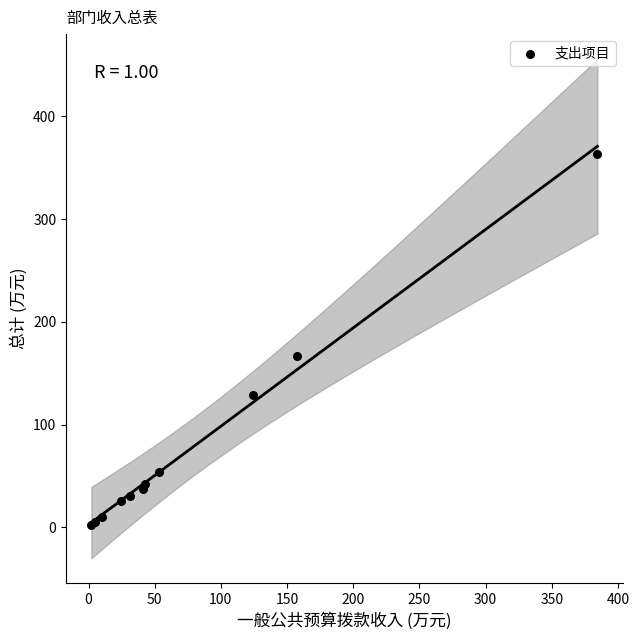

What Y value in the scatter plot is closest to 183?

167.0